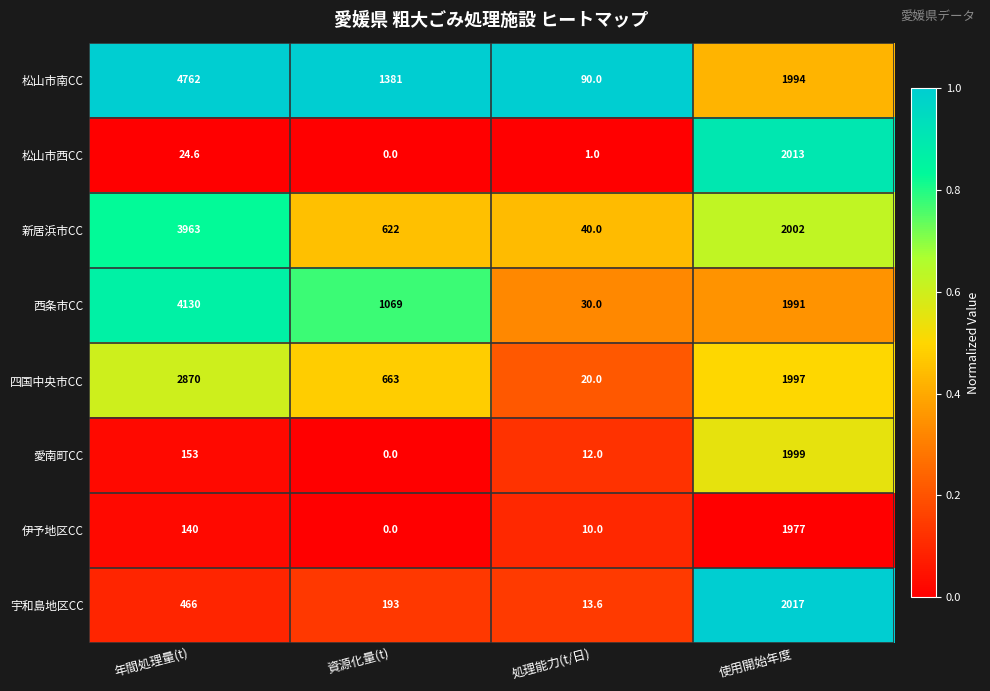

Which category has the highest value in the 松山市西CC series?

使用開始年度